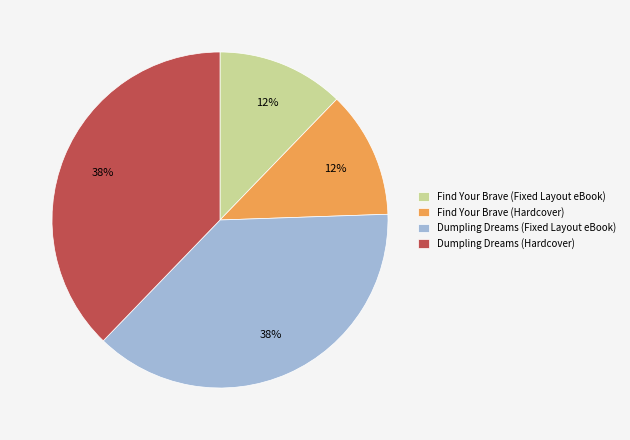

To the nearest percent, what is the average slice percentage?

25%